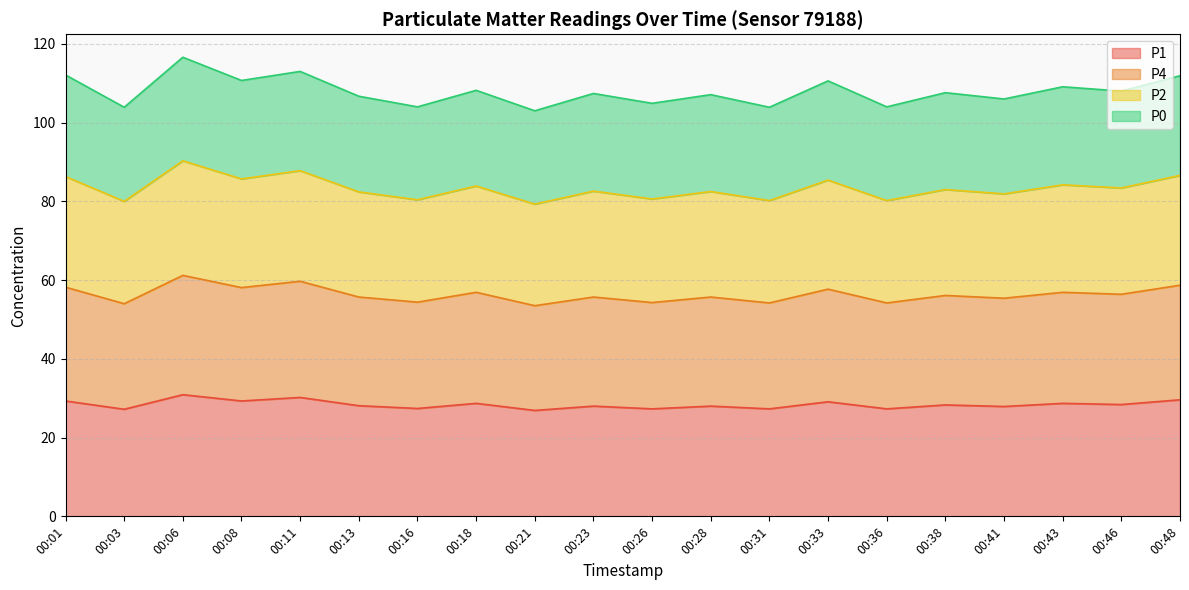

True or false: P2 and P1 cross at least once.

False